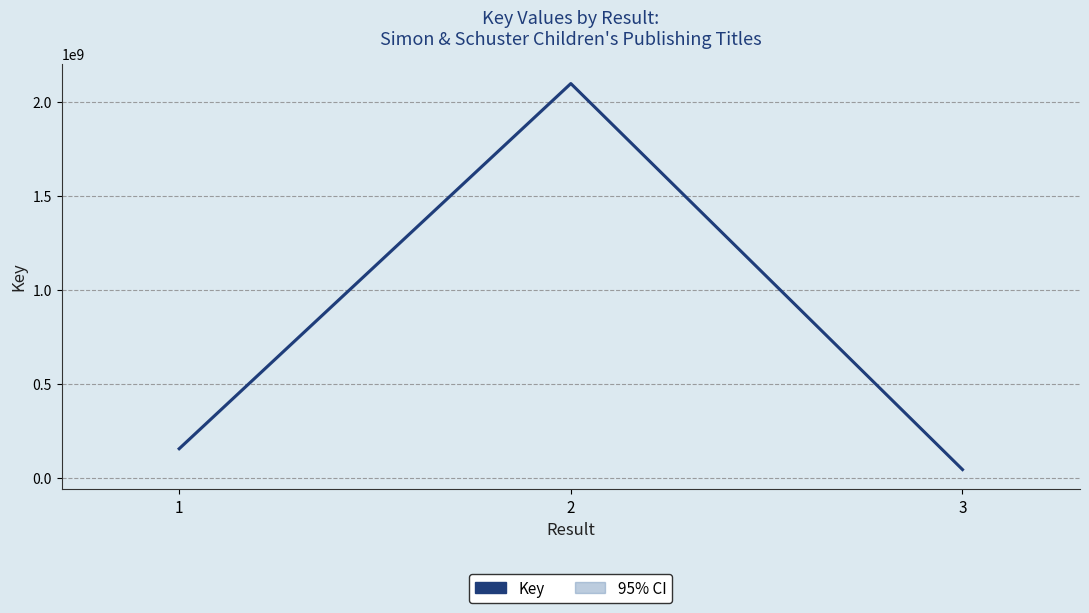

At which category does the chart reach its minimum across all series?

3